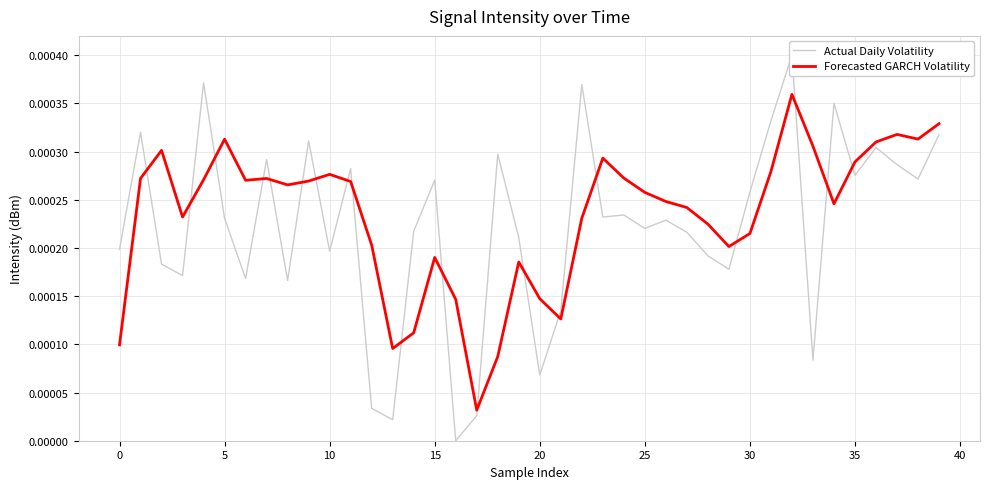

Count the number of categories in the chart.

40